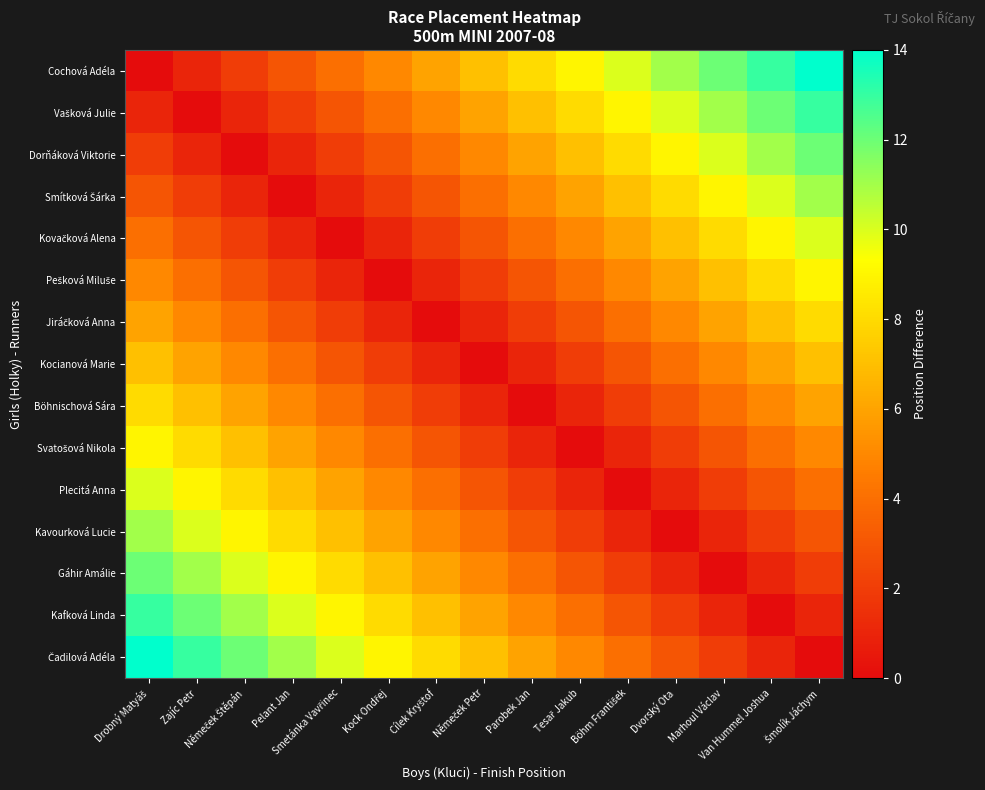

Rank the series by their maximum value, from highest to lowest.

Cochová Adéla, Čadilová Adéla, Vašková Julie, Kafková Linda, Dorňáková Viktorie, Gáhir Amálie, Smítková Šárka, Kavourková Lucie, Kovačková Alena, Plecitá Anna, Pešková Miluše, Svatošová Nikola, Jiráčková Anna, Böhnischová Sára, Kocianová Marie